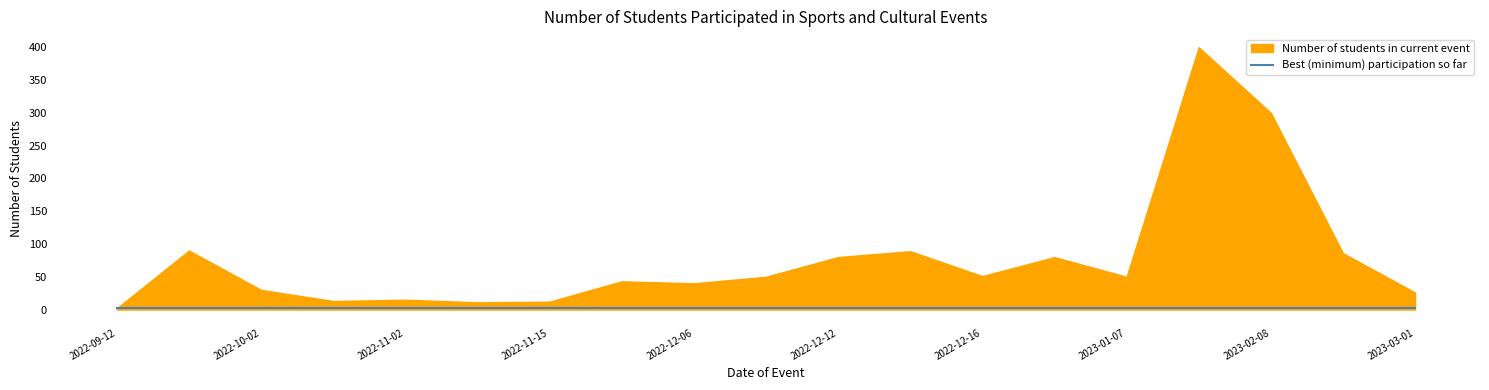

What is the approximate value of Running best (min so far) at 2022-11-18?

2